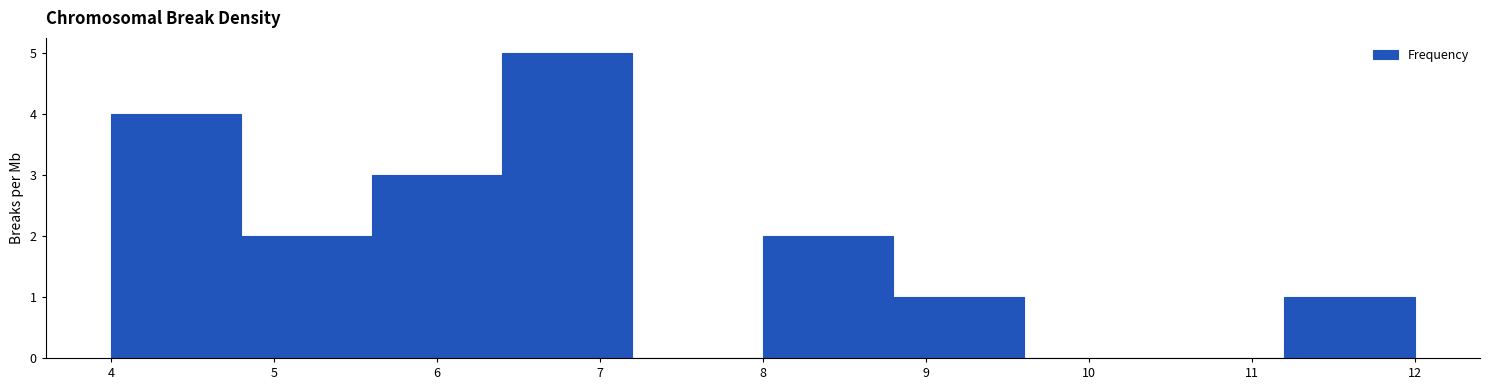

Reading left to right, list every bar in this chart as the range it spans on the x-axis followed by its height. The values are not printed on the chart, so give them approximately, as read against the axis.

4.0 to 4.8: 4
4.8 to 5.6: 2
5.6 to 6.4: 3
6.4 to 7.2: 5
7.2 to 8.0: 0
8.0 to 8.8: 2
8.8 to 9.6: 1
9.6 to 10.4: 0
10.4 to 11.2: 0
11.2 to 12.0: 1